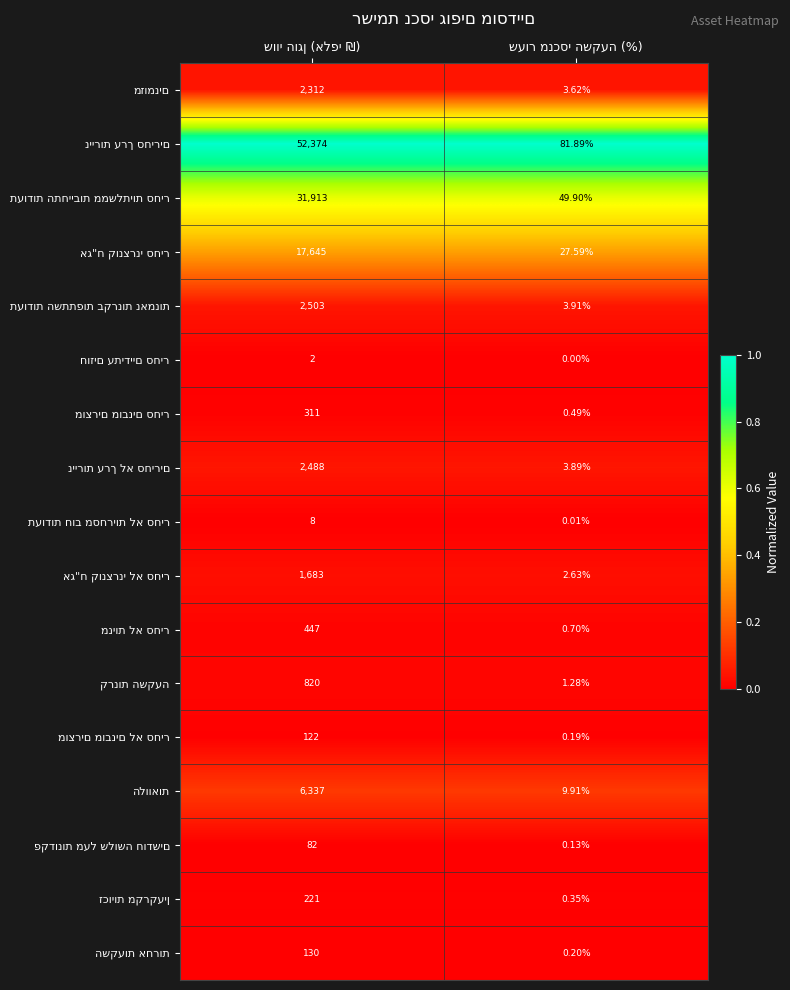

Count the number of categories in the chart.

2